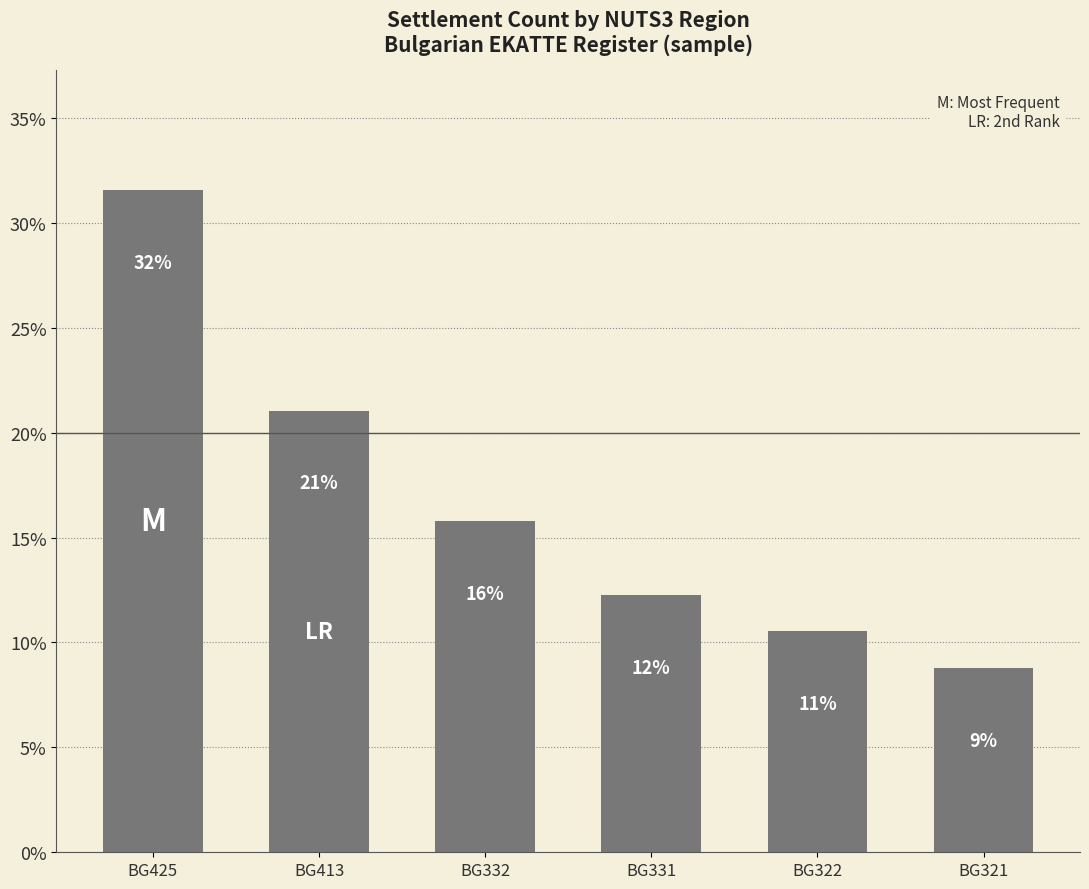

What is the greatest value displayed?

31.6